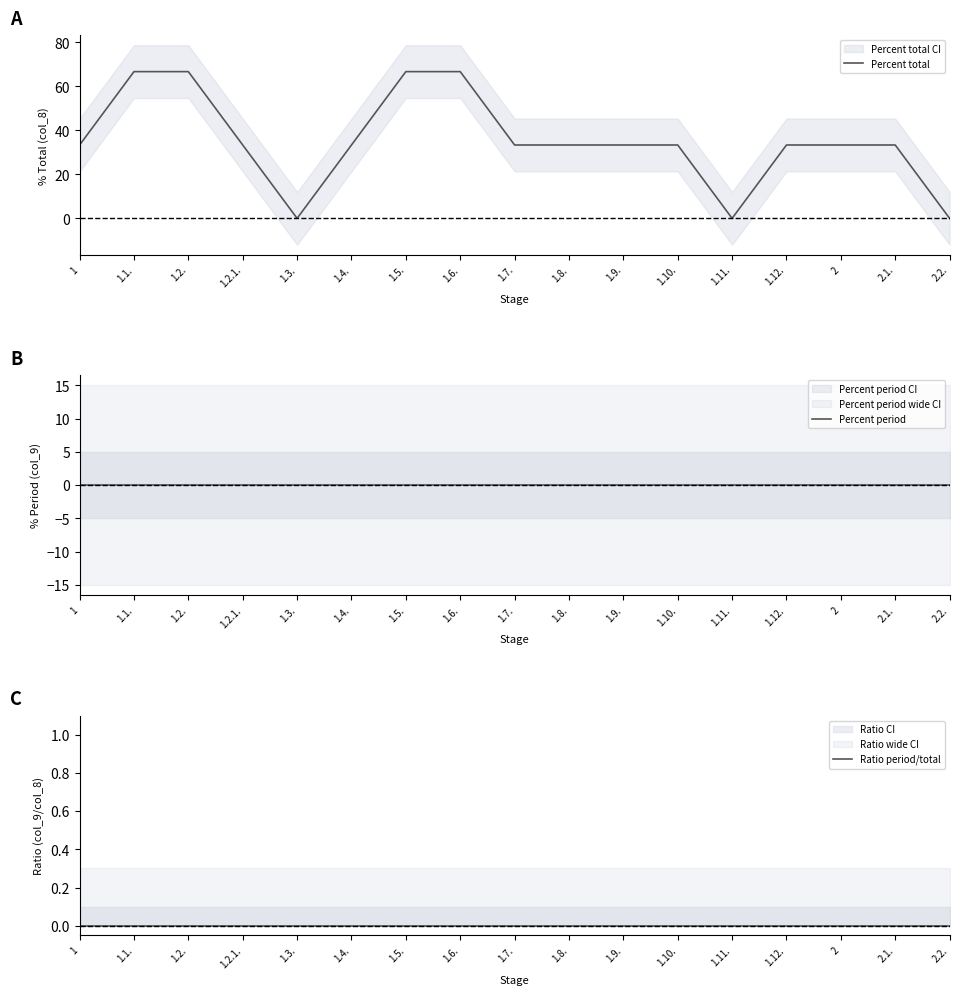

What is the sum of all Percent total values?

600.0